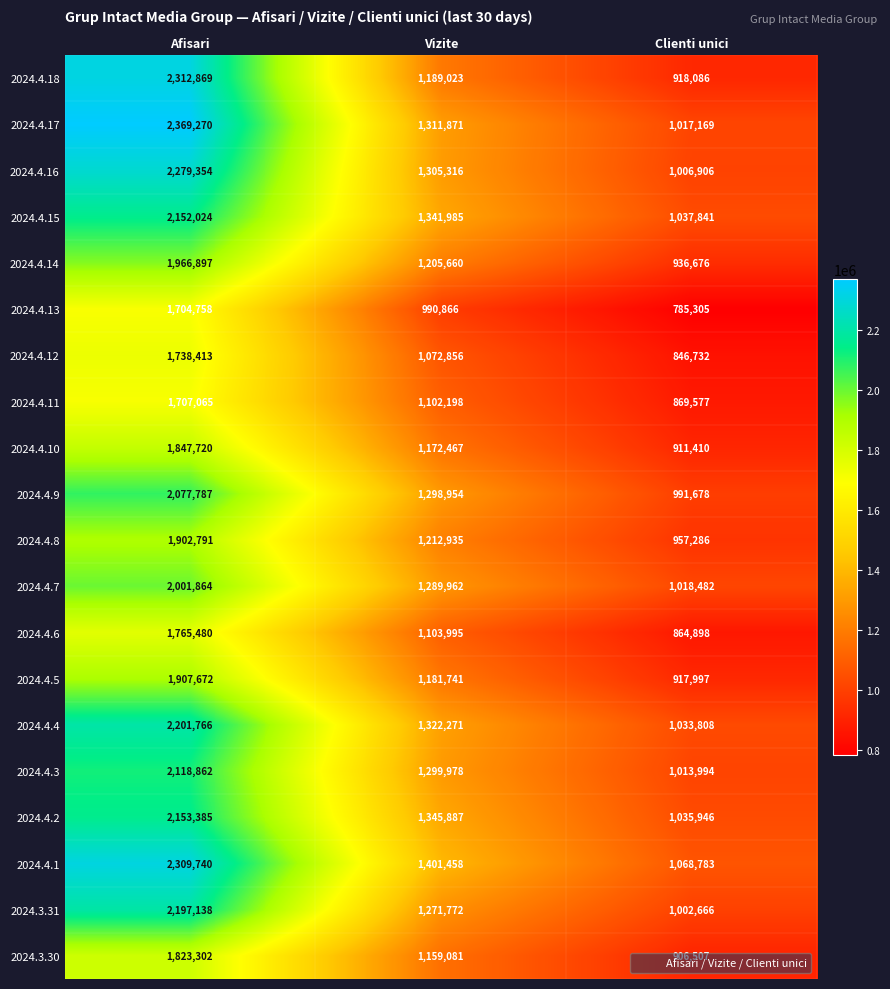

The 2024.4.5 series shows 756367 at Vizite. True or false?

False